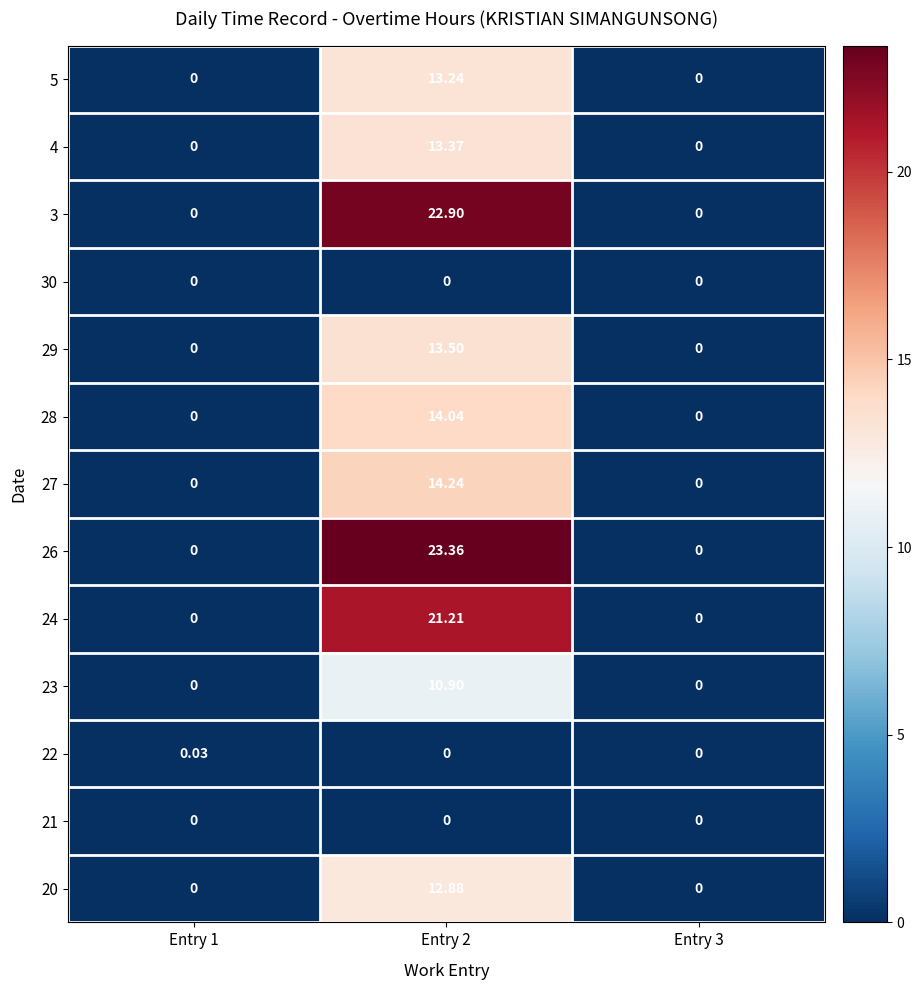

Reading left to right, list all the values displayed in this chart.

20: Entry 1=0.0	Entry 2=12.9	Entry 3=0.0
21: Entry 1=0.0	Entry 2=0.0	Entry 3=0.0
22: Entry 1=0.0	Entry 2=0.0	Entry 3=0.0
23: Entry 1=0.0	Entry 2=10.9	Entry 3=0.0
24: Entry 1=0.0	Entry 2=21.2	Entry 3=0.0
26: Entry 1=0.0	Entry 2=23.4	Entry 3=0.0
27: Entry 1=0.0	Entry 2=14.2	Entry 3=0.0
28: Entry 1=0.0	Entry 2=14.0	Entry 3=0.0
29: Entry 1=0.0	Entry 2=13.5	Entry 3=0.0
30: Entry 1=0.0	Entry 2=0.0	Entry 3=0.0
3: Entry 1=0.0	Entry 2=22.9	Entry 3=0.0
4: Entry 1=0.0	Entry 2=13.4	Entry 3=0.0
5: Entry 1=0.0	Entry 2=13.2	Entry 3=0.0